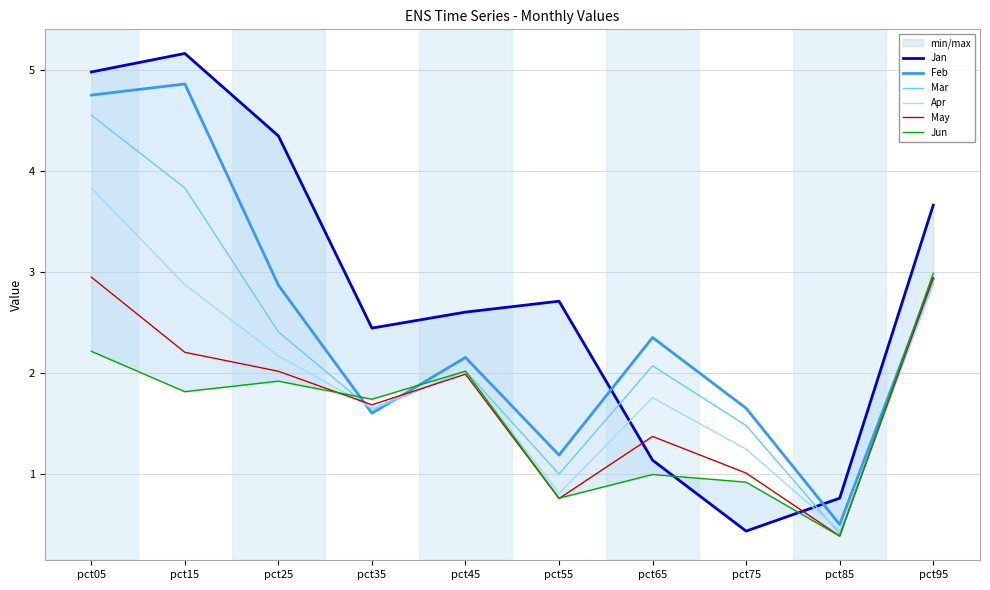

Which has a higher value, pct25 or pct95?

pct25